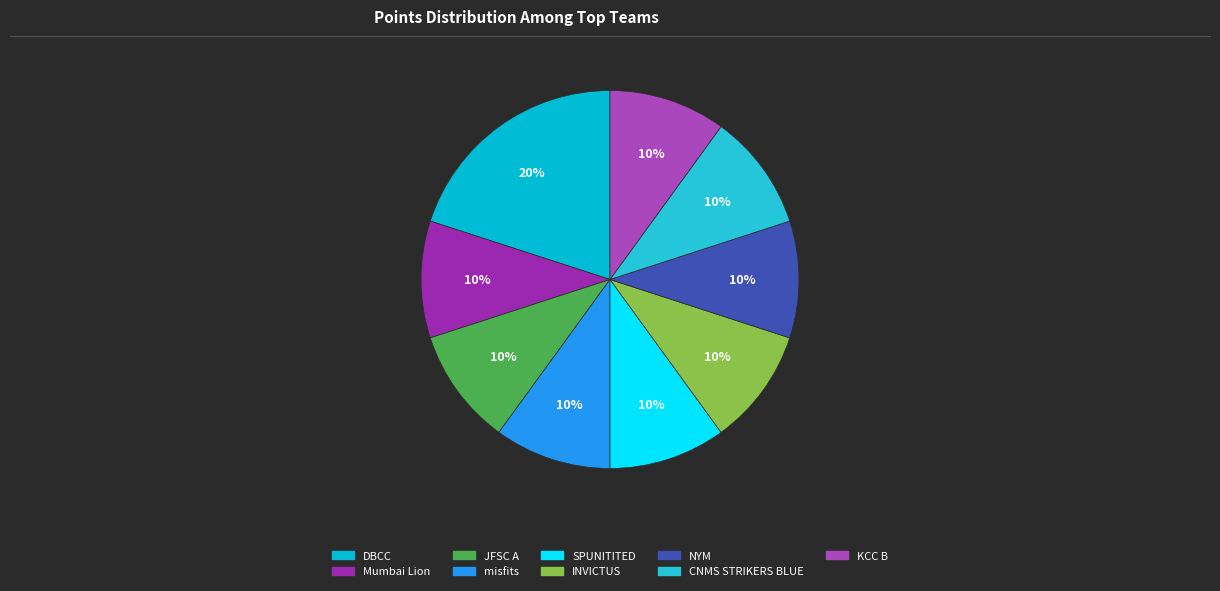

Count the number of slices in the pie.

9